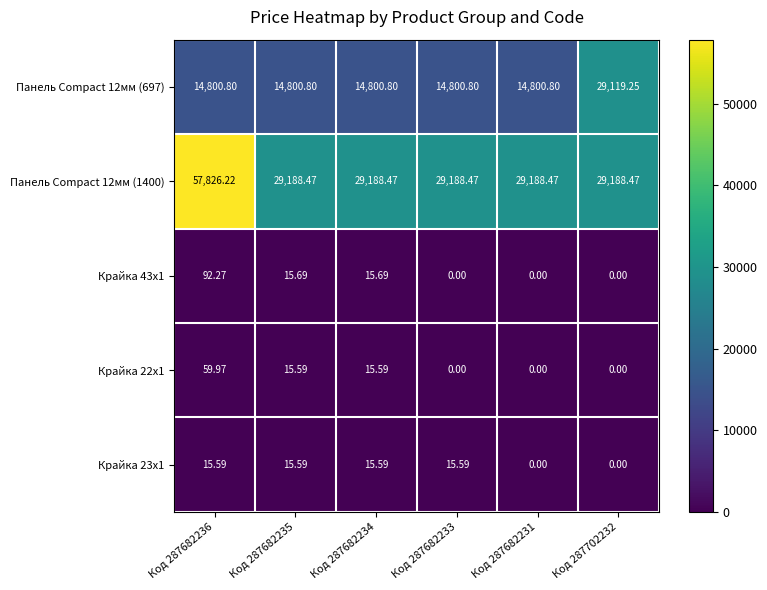

At how many categories does at least one series exceed 18700?

6